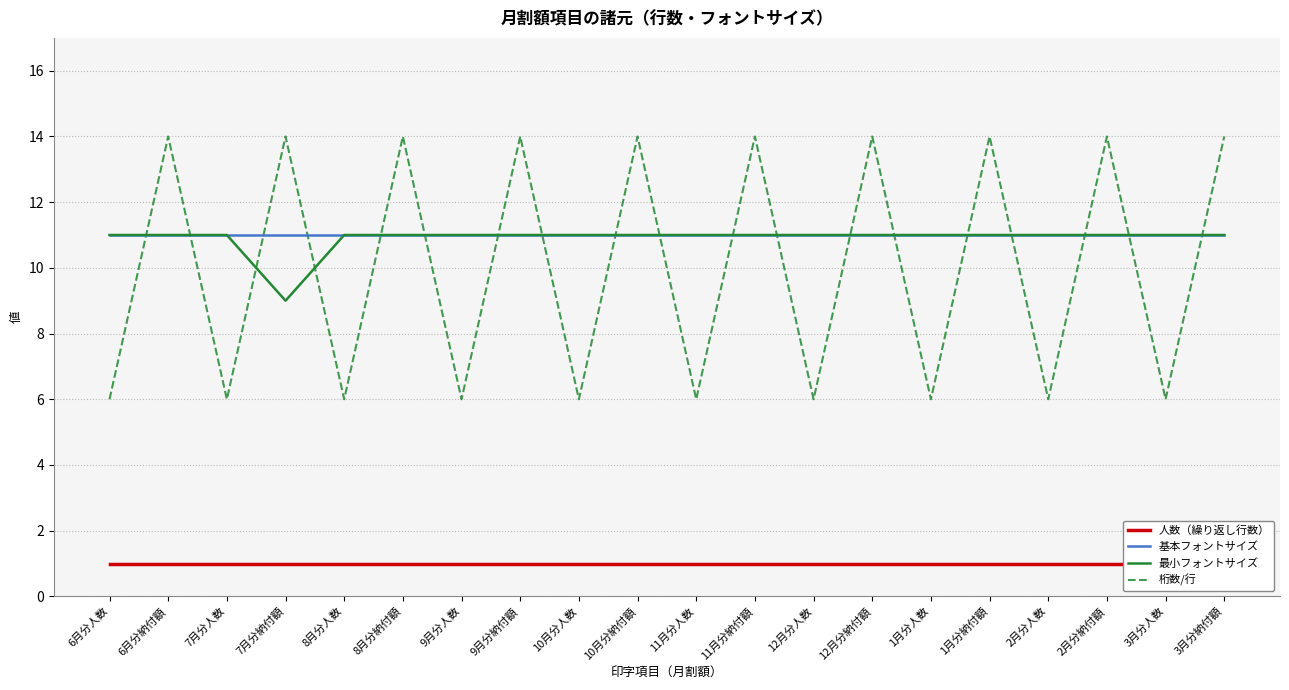

Reading left to right, what are all the values shown in this chart?

人数（繰り返し行数）: 1	1	1	1	1	1	1	1	1	1	1	1	1	1	1	1	1	1	1	1
基本フォントサイズ: 11	11	11	11	11	11	11	11	11	11	11	11	11	11	11	11	11	11	11	11
最小フォントサイズ: 11	11	11	9	11	11	11	11	11	11	11	11	11	11	11	11	11	11	11	11
桁数/行: 6	14	6	14	6	14	6	14	6	14	6	14	6	14	6	14	6	14	6	14